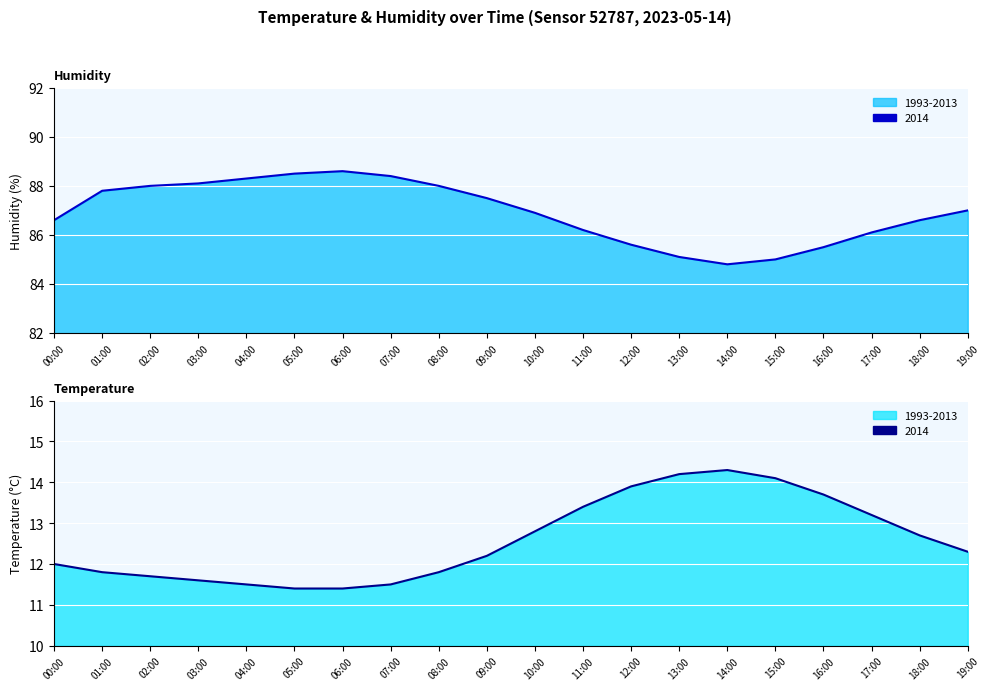

What is the sum of all humidity (line) values?

1738.6